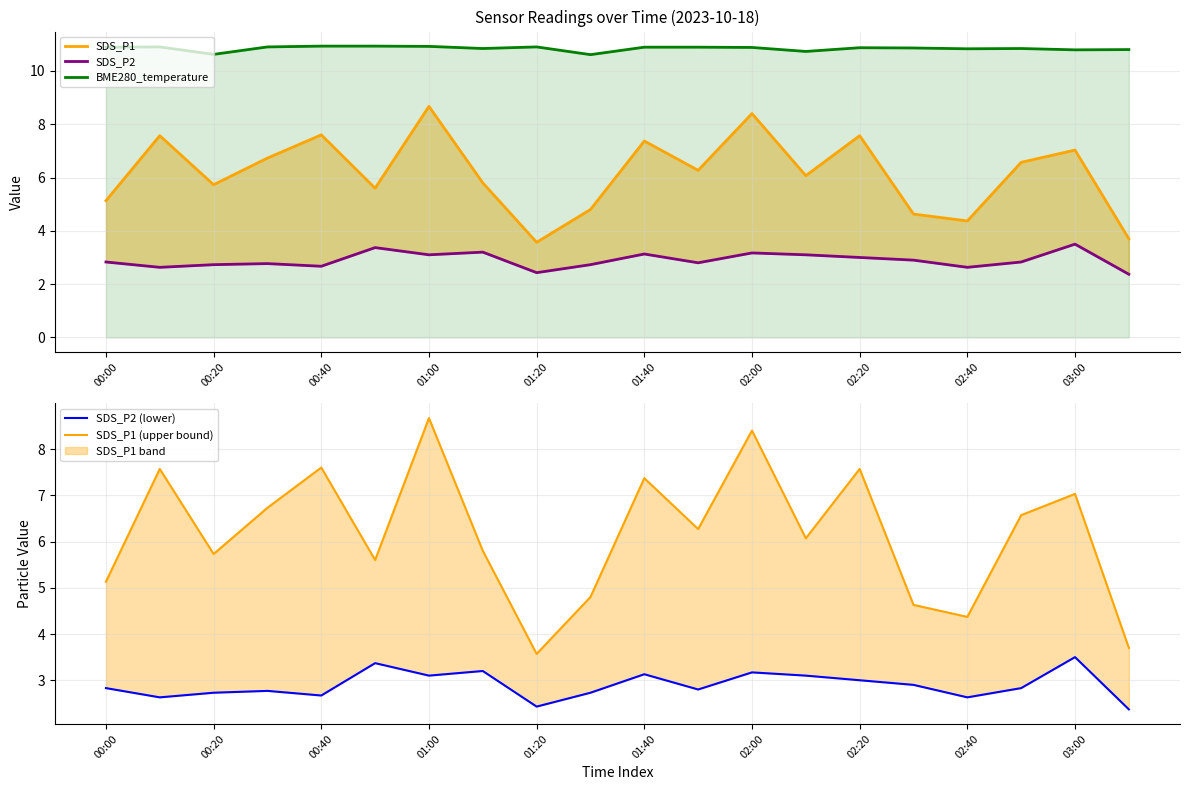

What is the difference between the second highest and minimum values in the SDS_P1 (upper bound) series?

4.8